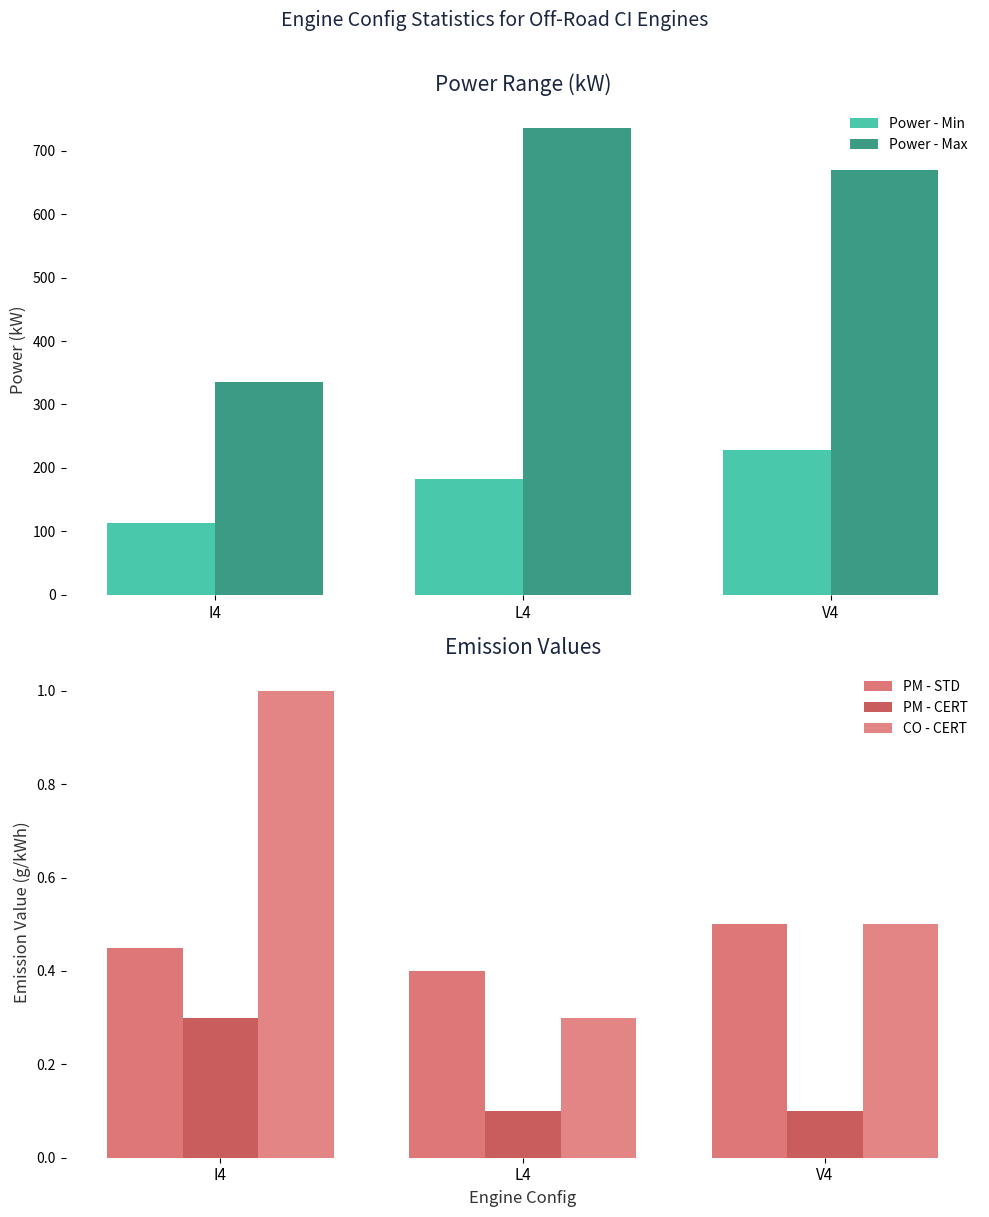

How many data points in Power - Min are less than 182?

1